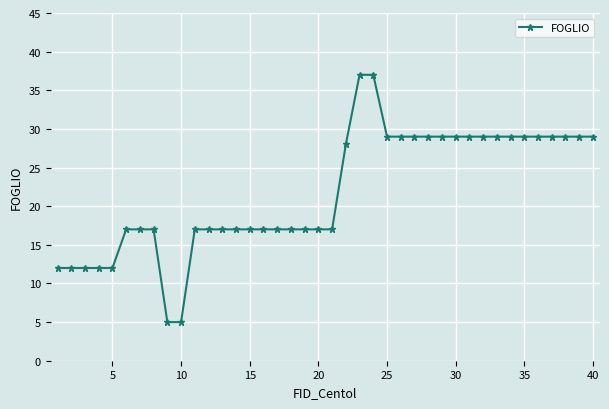

How many series are shown in this chart?

1